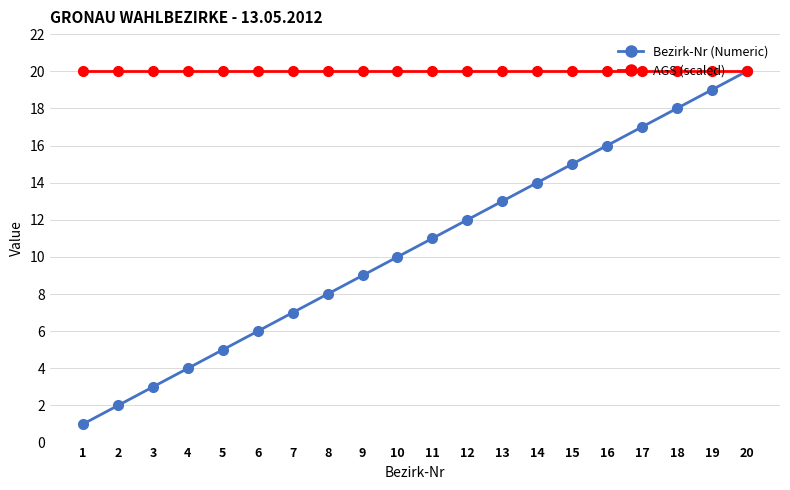

Which series has the largest range (max minus min)?

Bezirk-Nr (Numeric)